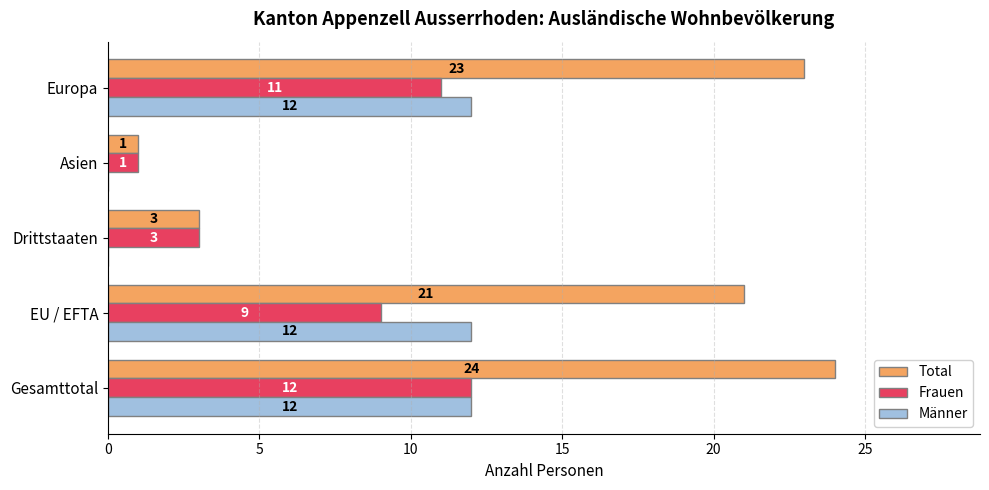

Is it true that Frauen equals 1 at Asien?

True